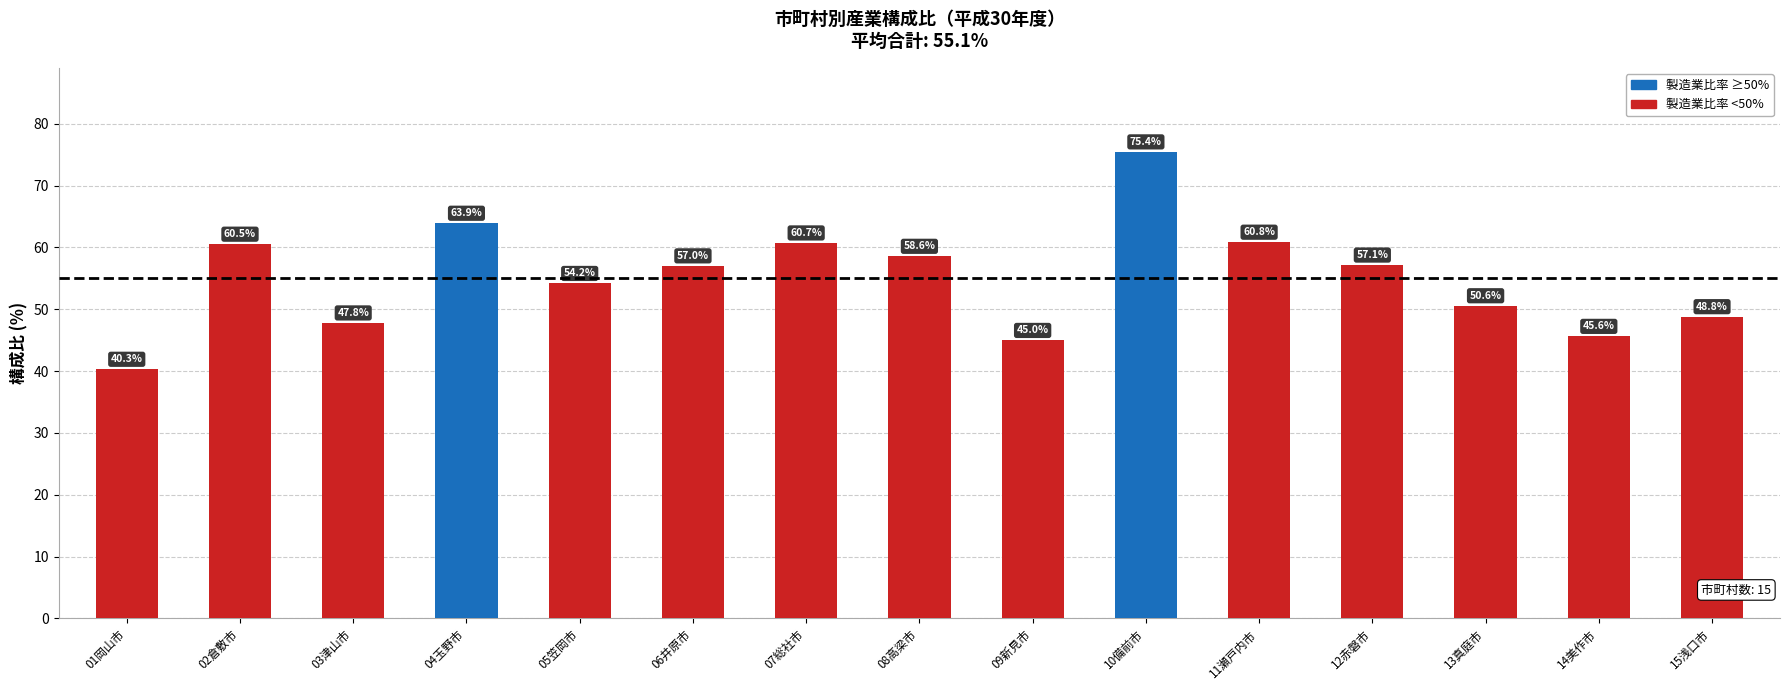

What is the difference between the second highest and minimum values?

23.6